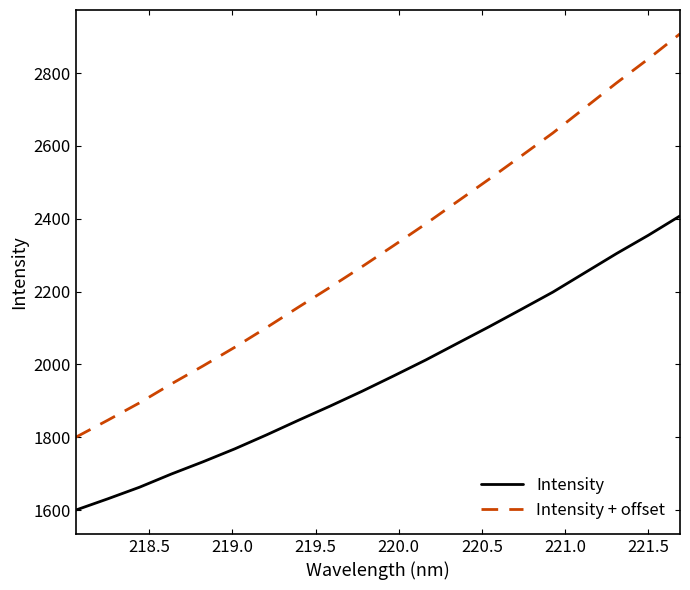

What is the minimum value for Intensity?

1600.2